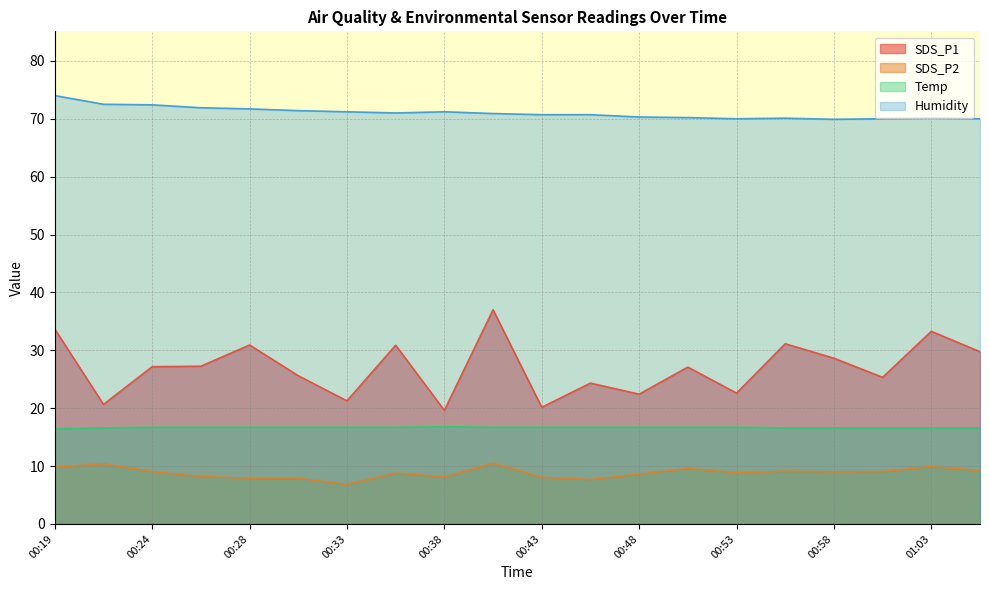

At which category does SDS_P1 reach its first local peak?

00:28